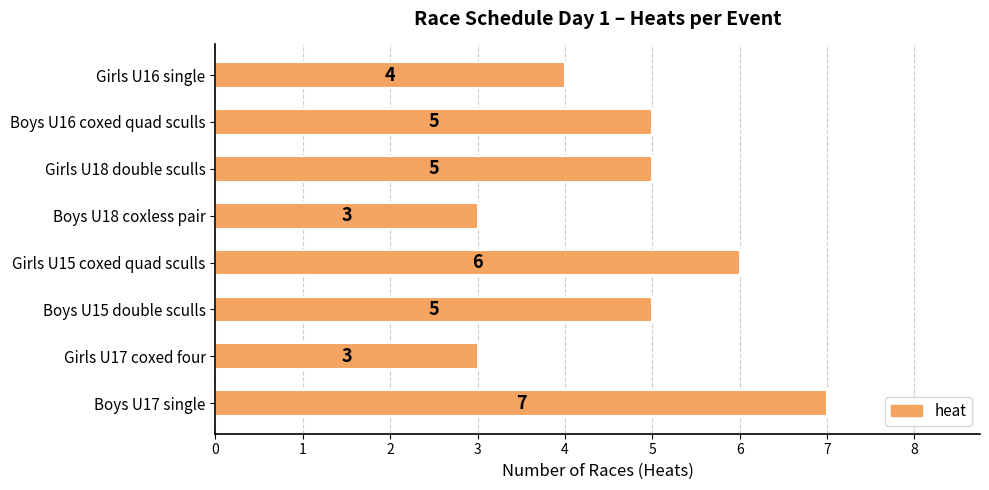

The chart shows a value of 8 at Boys U16 coxed quad sculls. True or false?

False